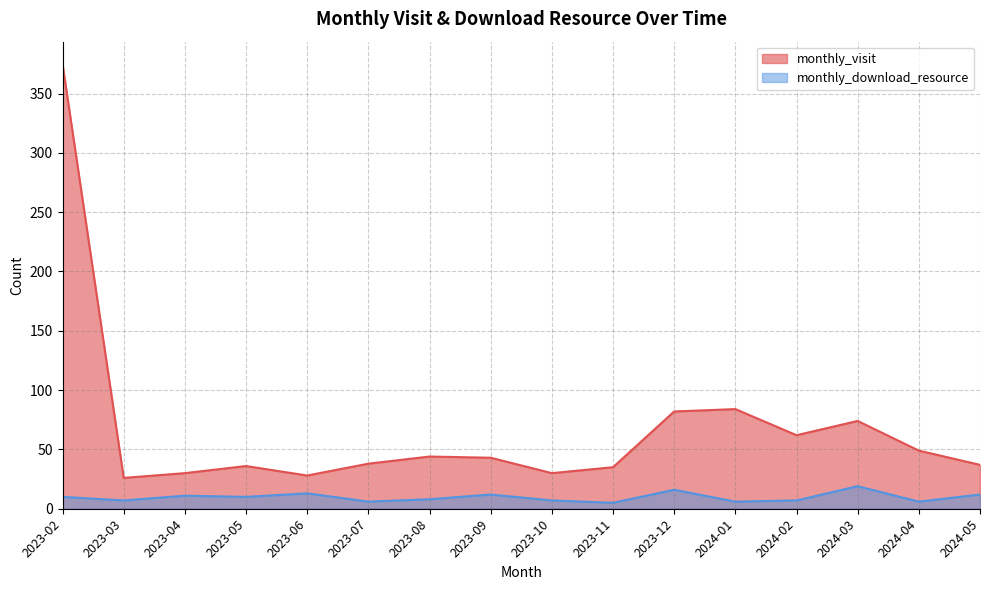

What is the difference between the maximum and minimum values in the monthly_visit series?

349